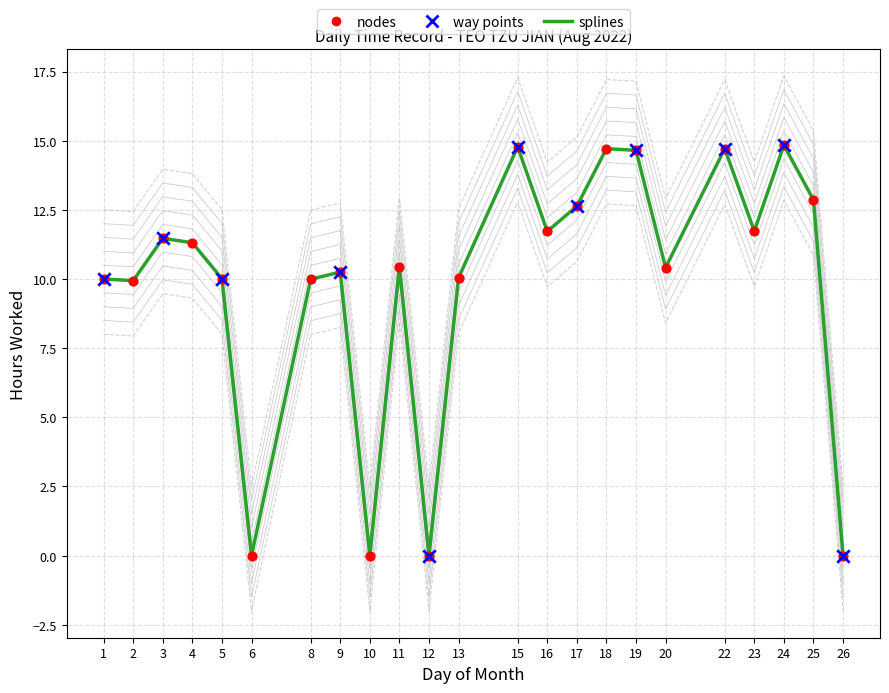

Which has a higher value, 3 or 2?

3